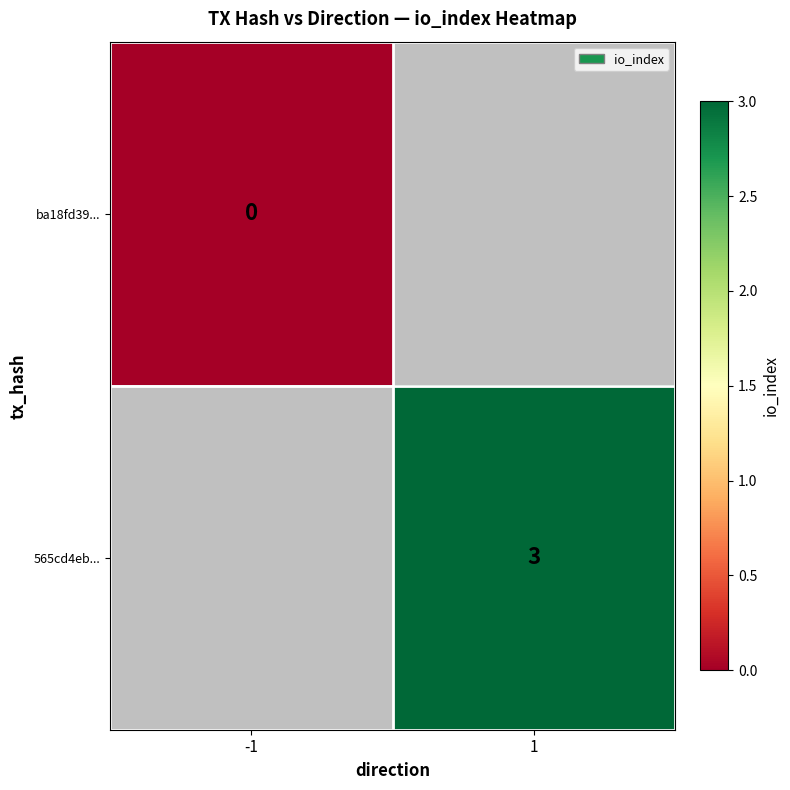

Is it true that 565cd4eb... equals 3 at 1?

True